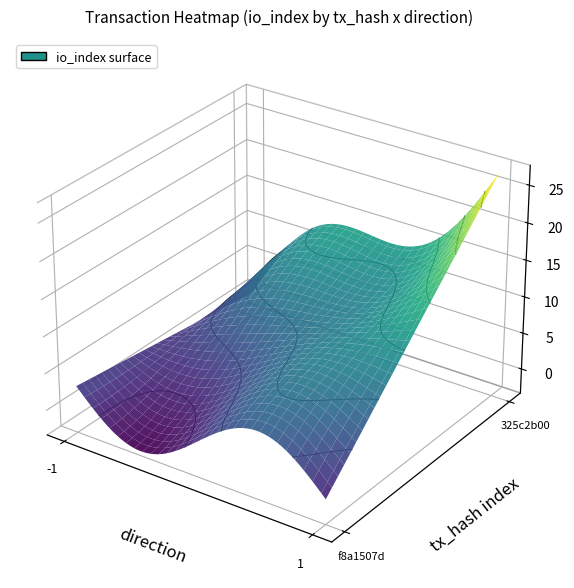

The value of f8a1507d at direction is -2. True or false?

False